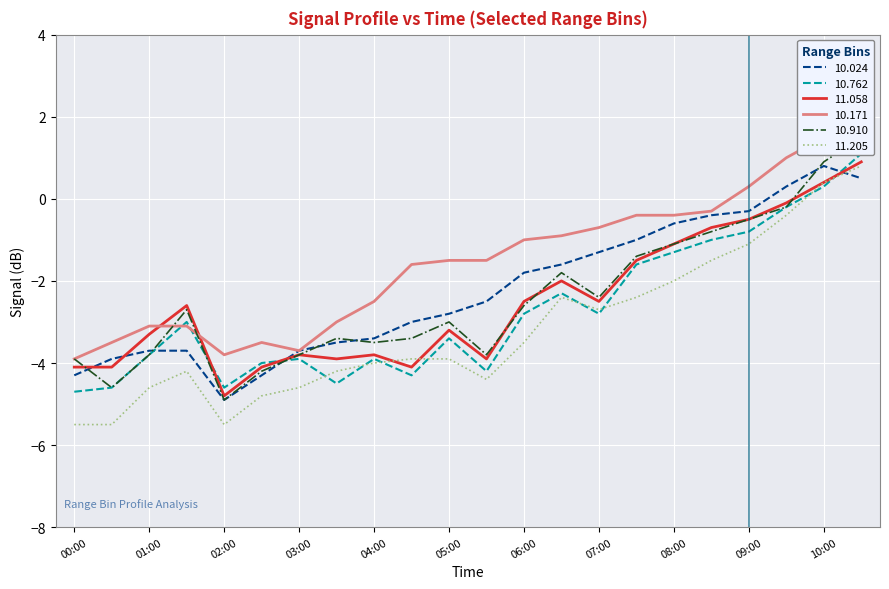

What is the value of the 10.762 point at the 18th from the left?

-1.0